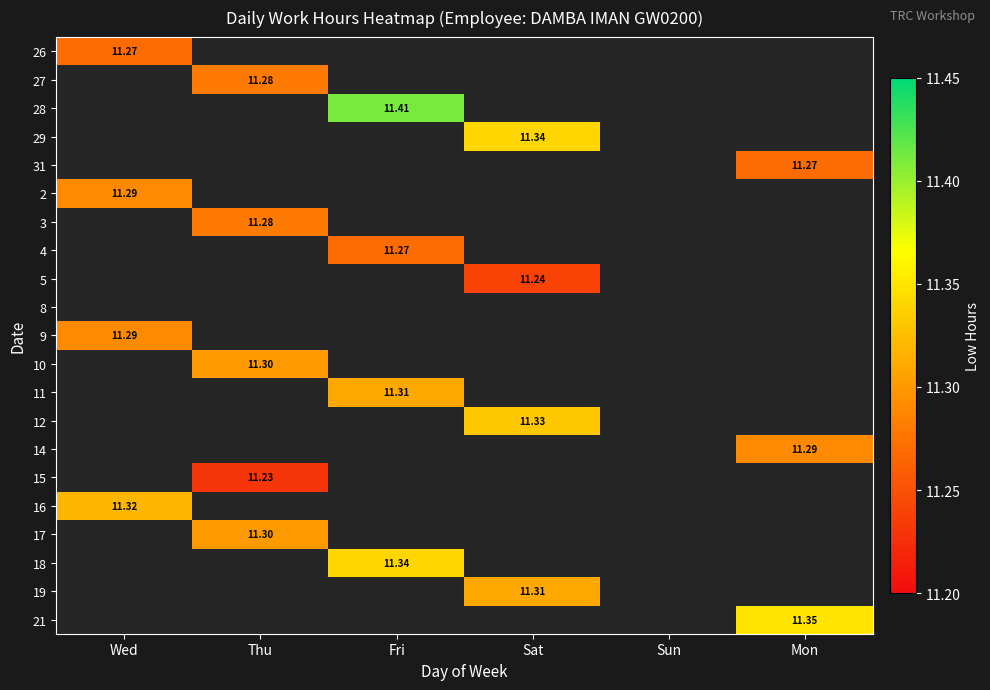

What is the smallest value displayed?

11.2